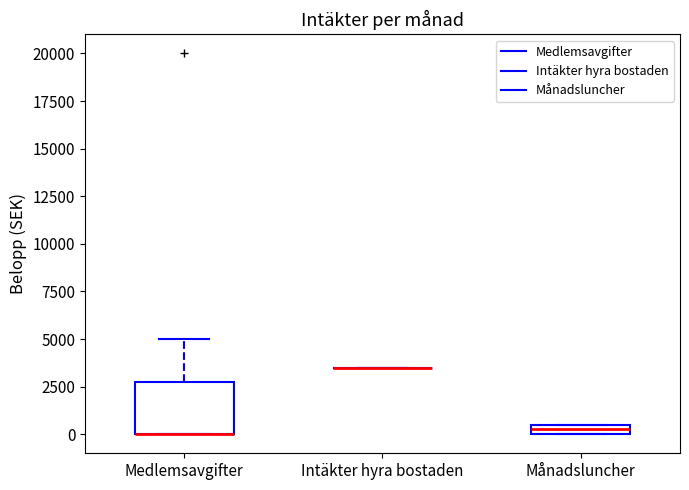

Which box is the tallest, from its lower edge to its upper edge?

Medlemsavgifter